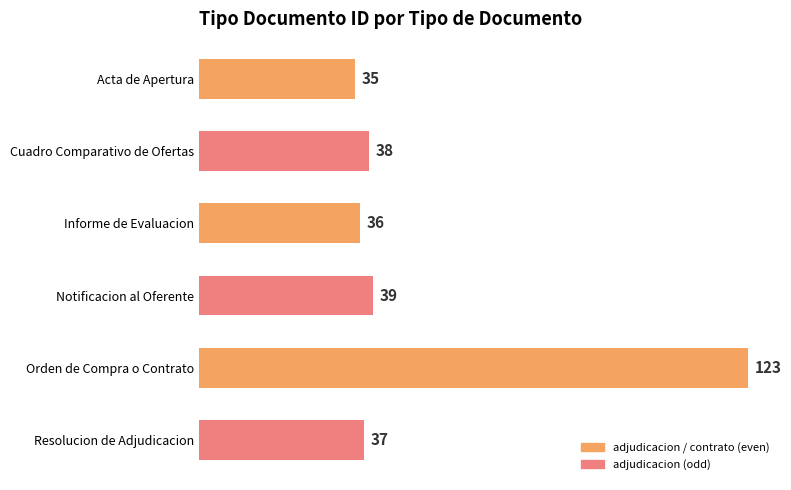

What is the change in value from Acta de Apertura to Notificacion al Oferente?

+4